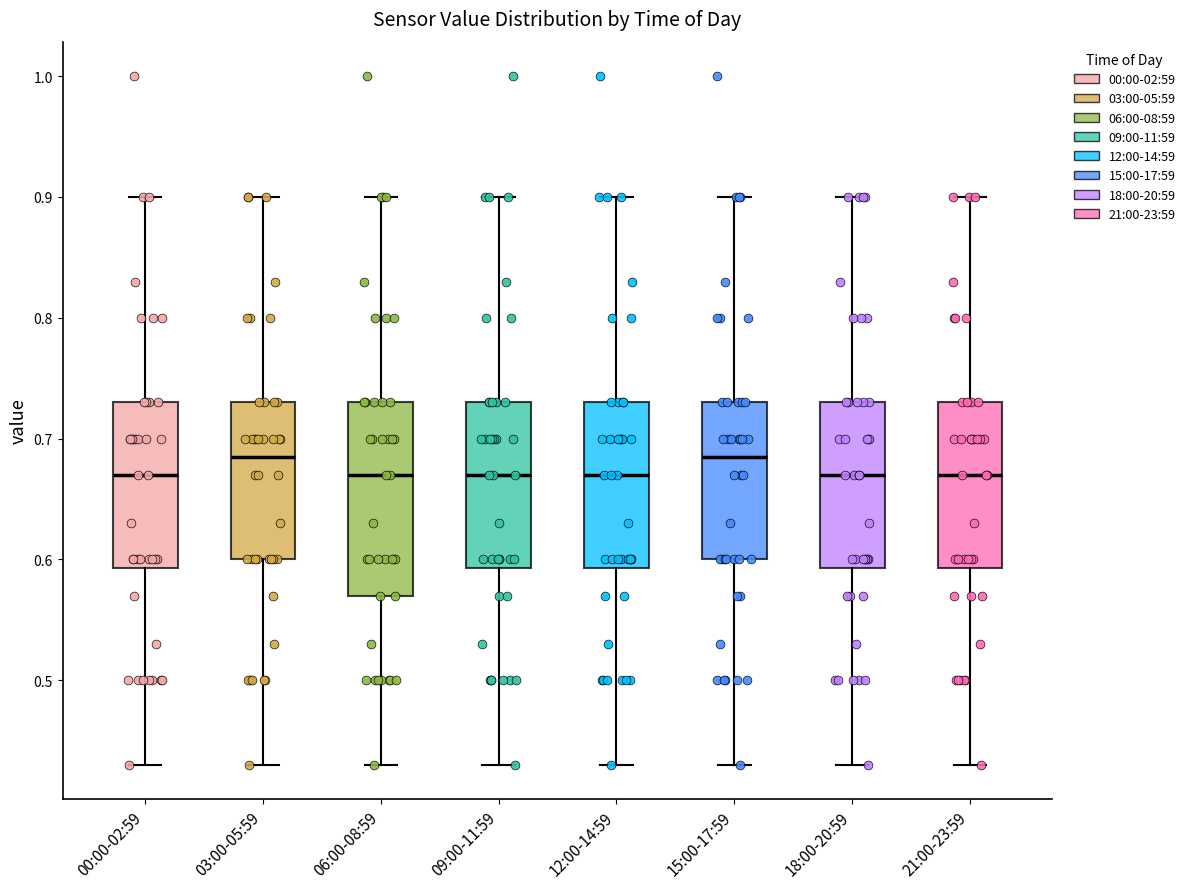

Which box is the tallest, from its lower edge to its upper edge?

06:00-08:59